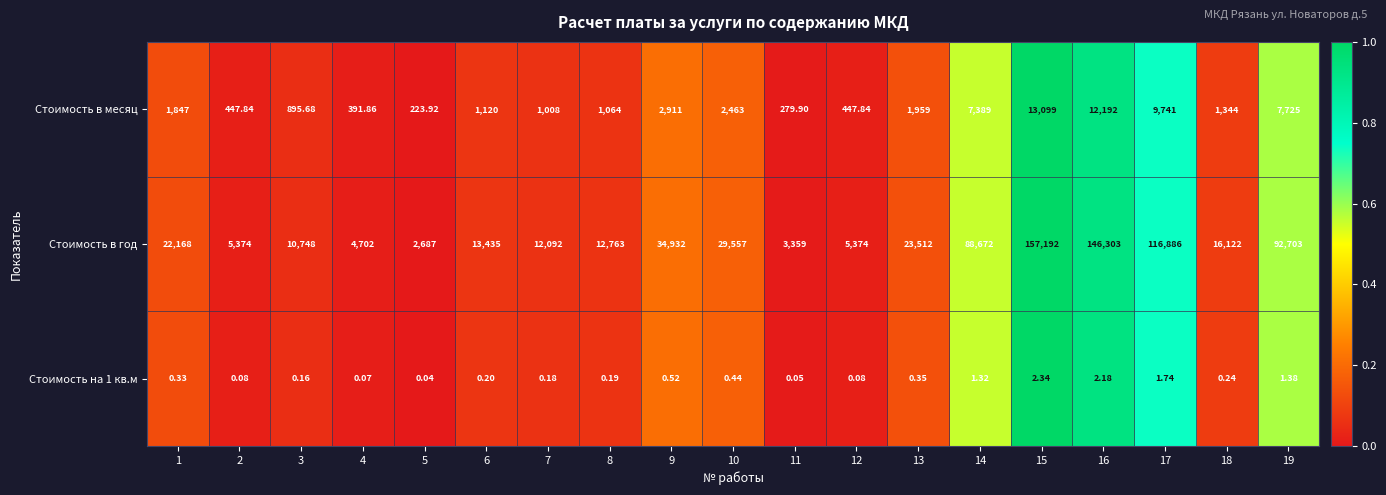

What is the greatest value displayed?

157192.0